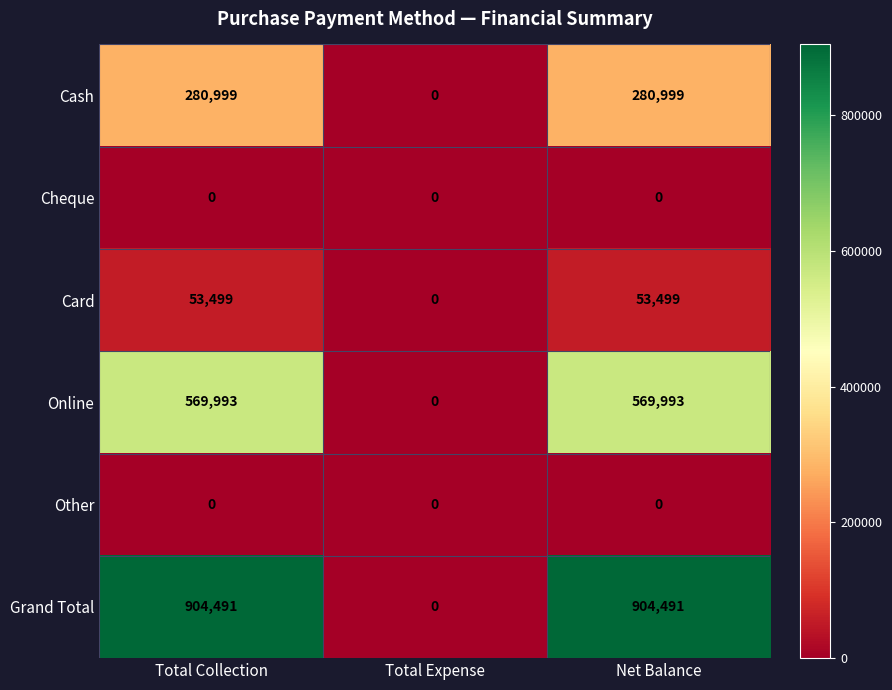

Which series has the largest range (max minus min)?

Grand Total